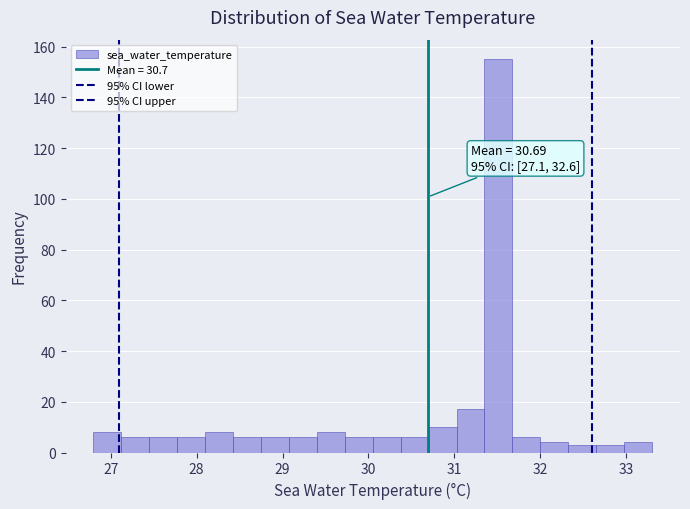

Around what value on the x-axis is the tallest bar? Give the approximate position of its centre, as read against the axis.

31.5